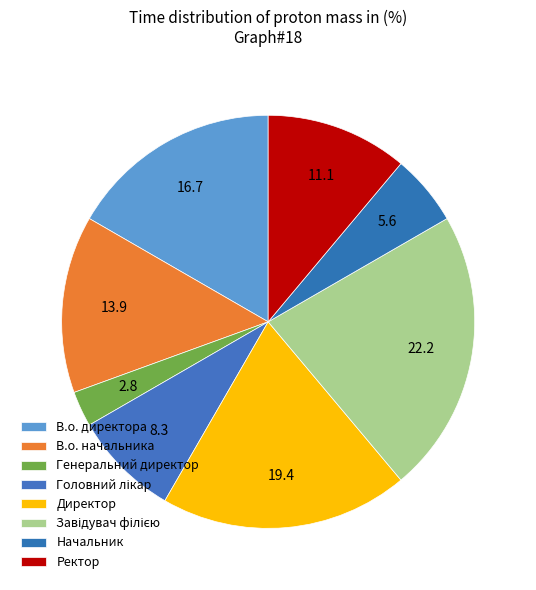

Does Ректор account for over 50% of the chart?

No